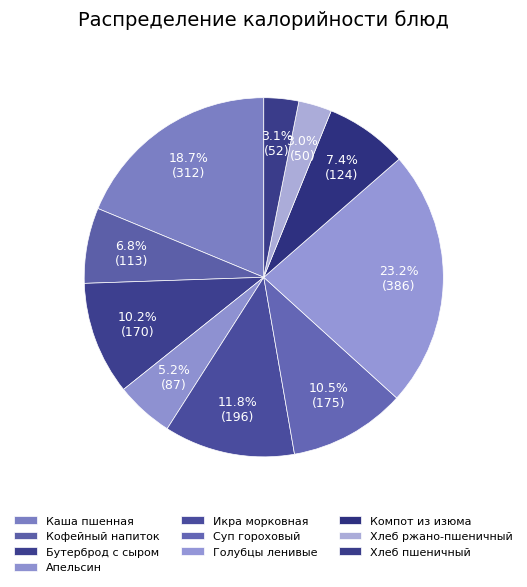

How many slices are in this pie chart?

10